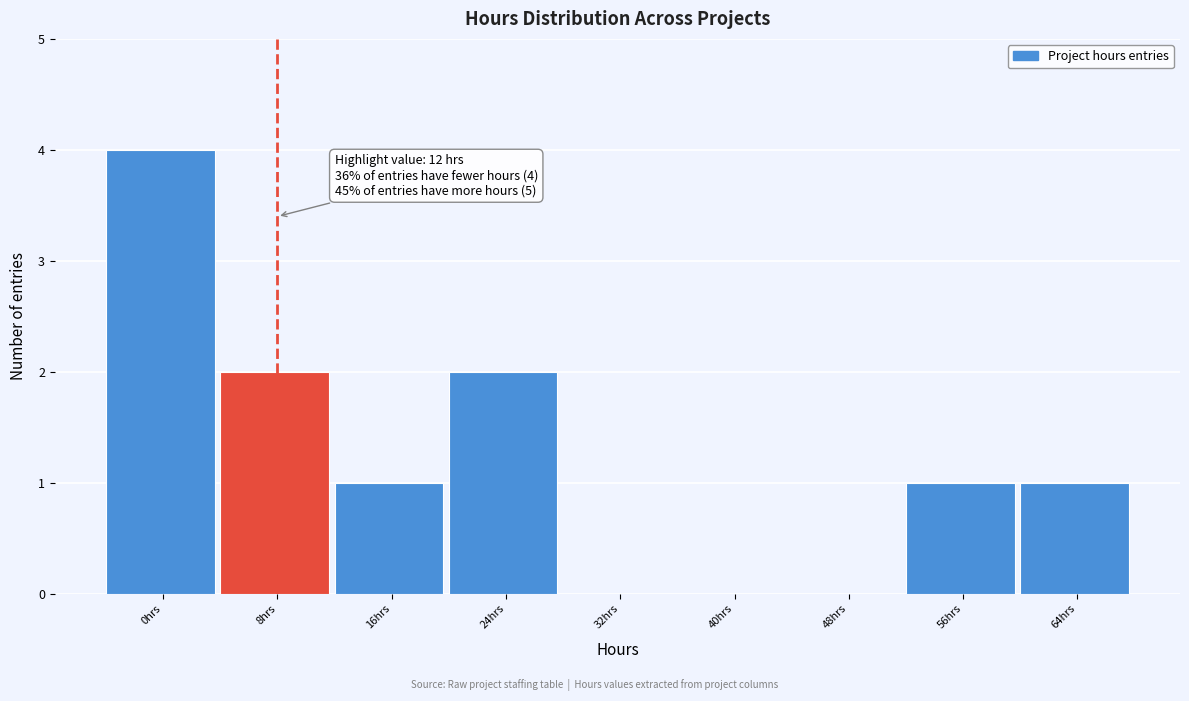

Reading left to right, transcribe all the data shown in this chart.

0hrs=4	8hrs=2	16hrs=1	24hrs=2	32hrs=0	40hrs=0	48hrs=0	56hrs=1	64hrs=1